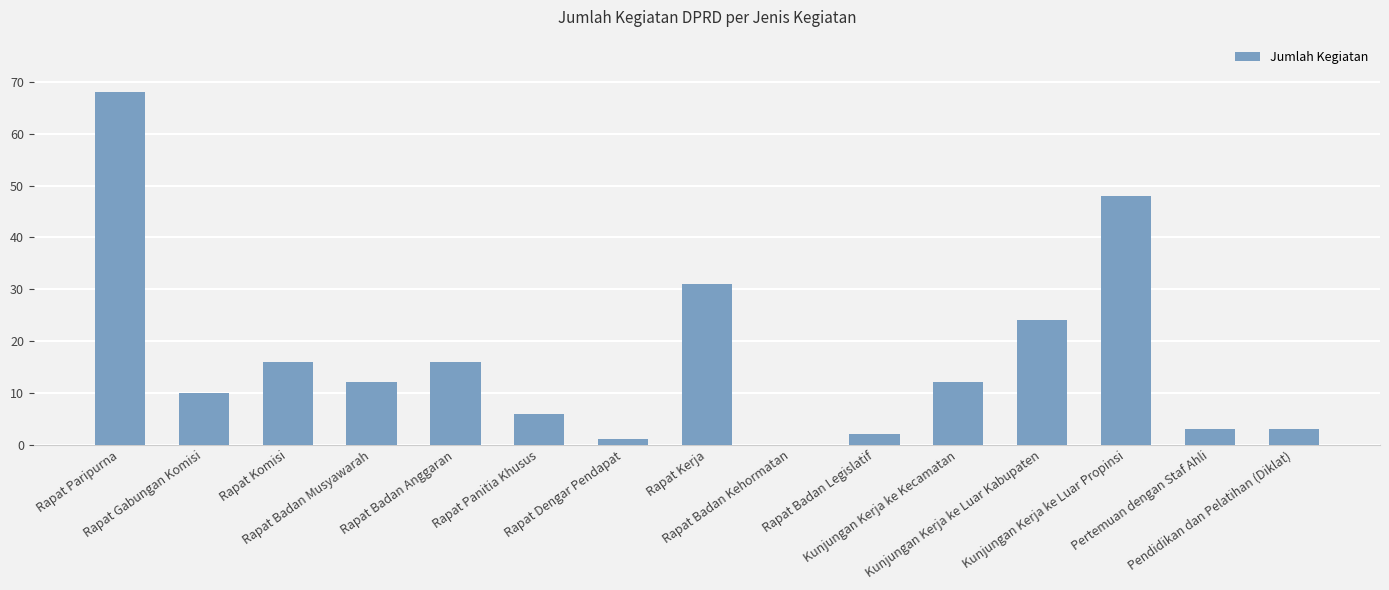

What is the greatest value displayed?

68